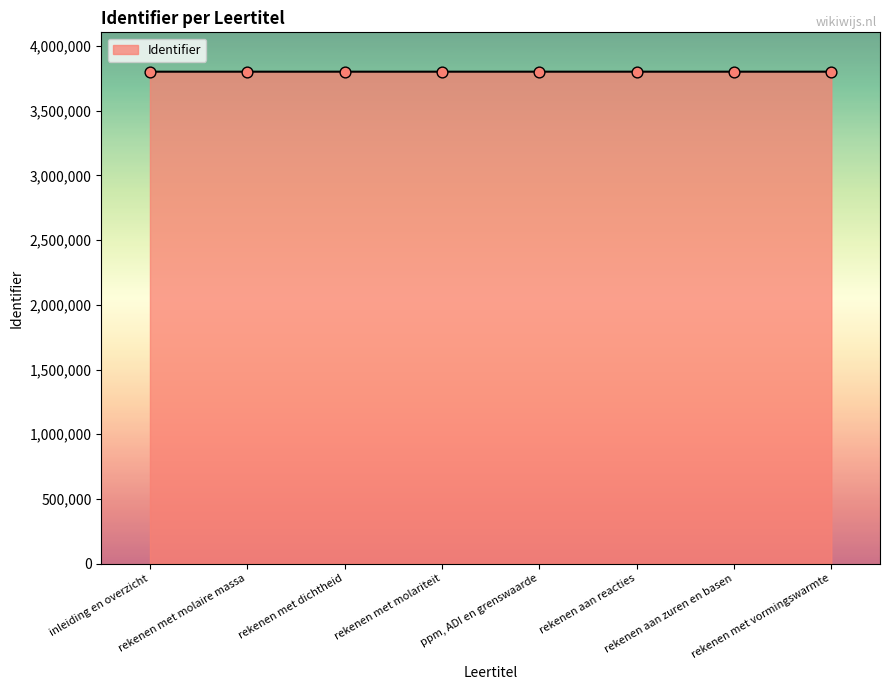

What is the greatest value displayed?

3801991